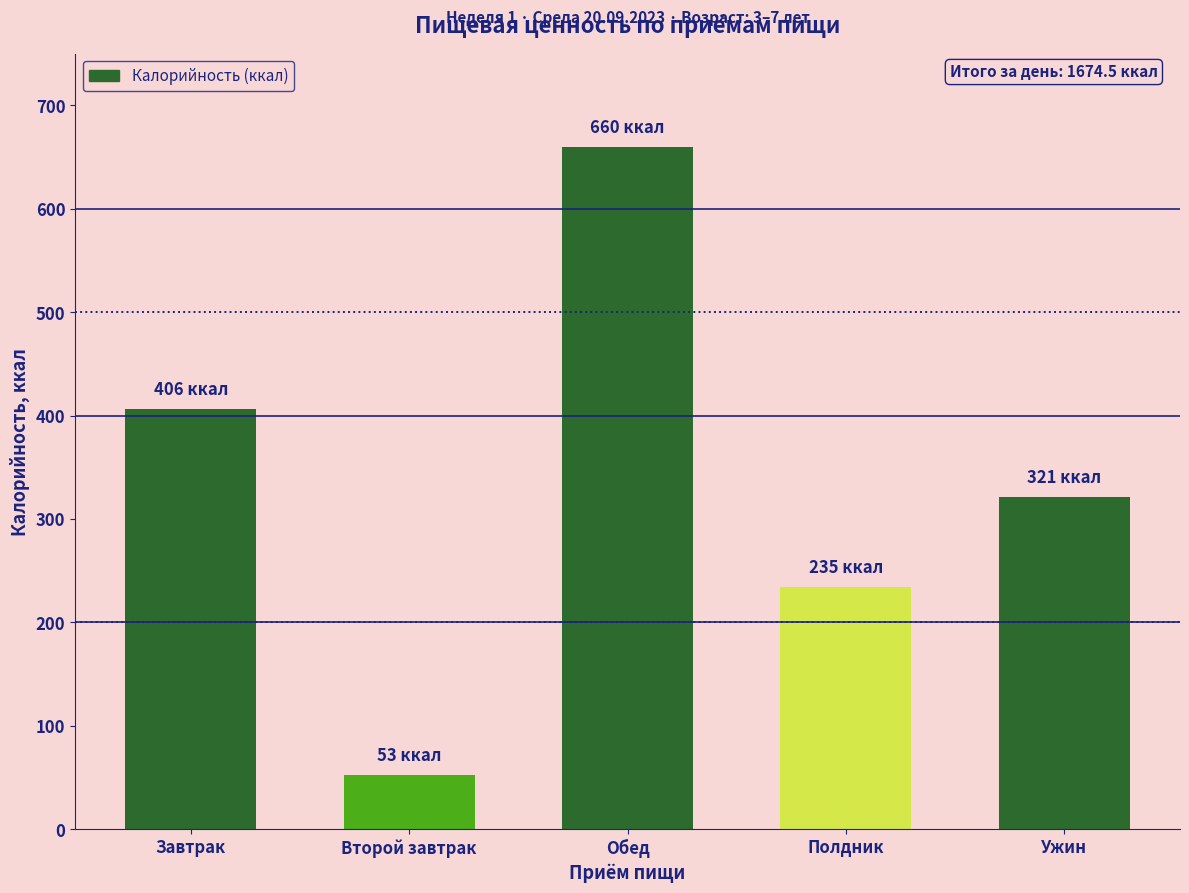

Count the number of categories in the chart.

5